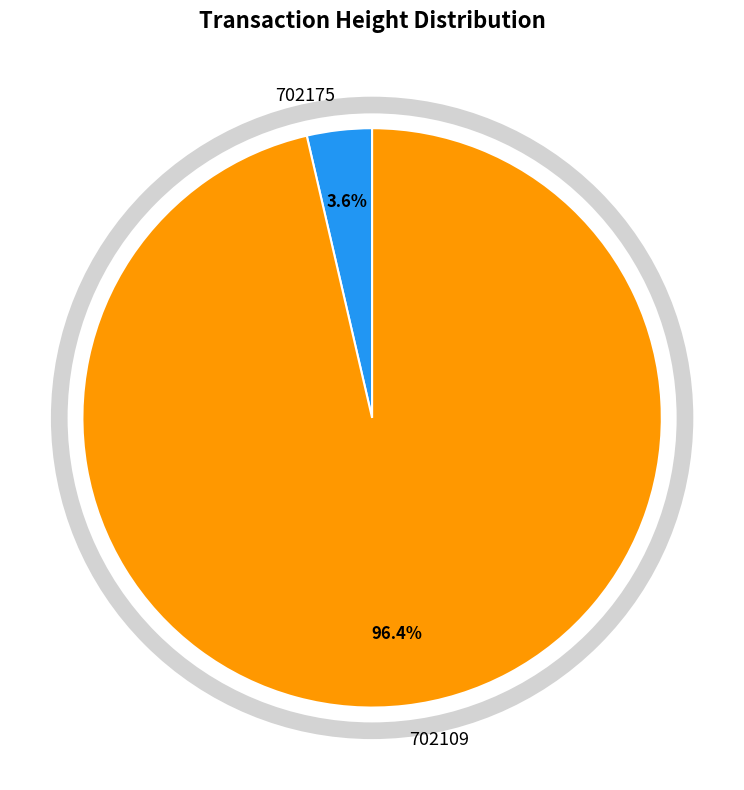

Is it true that 702109 is 85% of the pie?

False